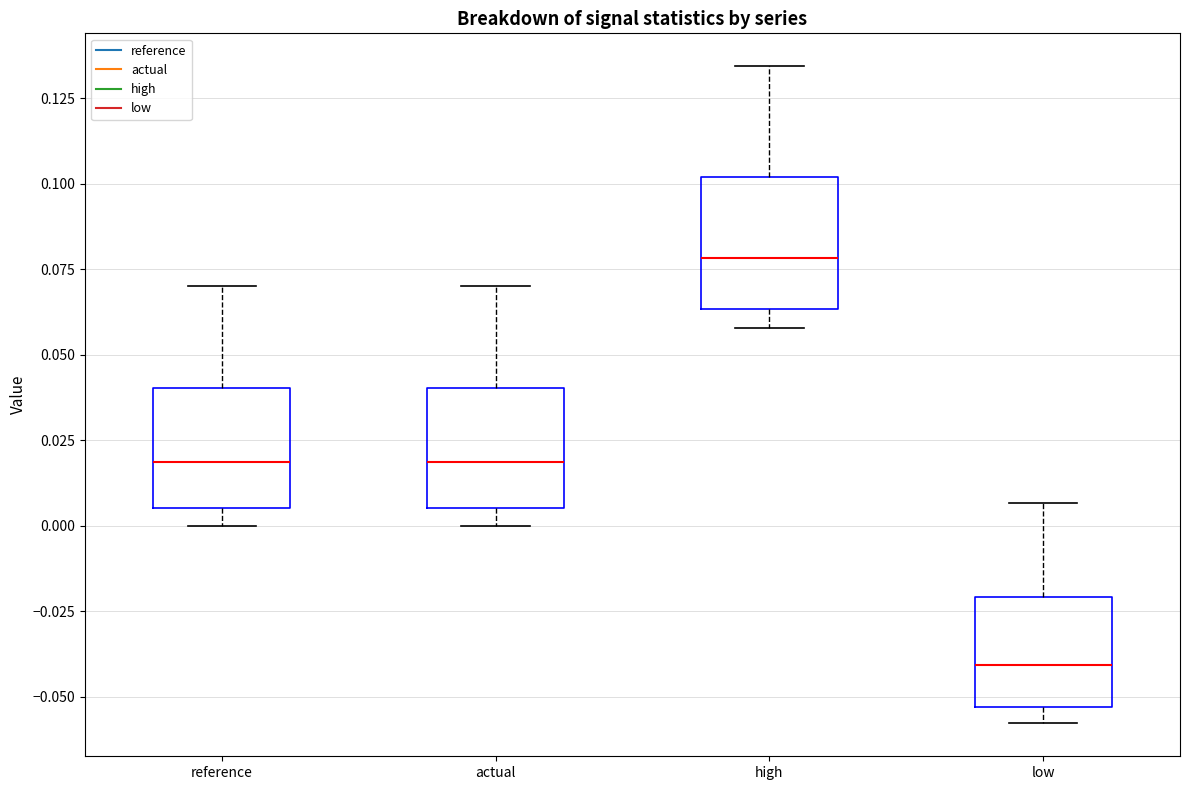

Which box's median line is the highest?

high